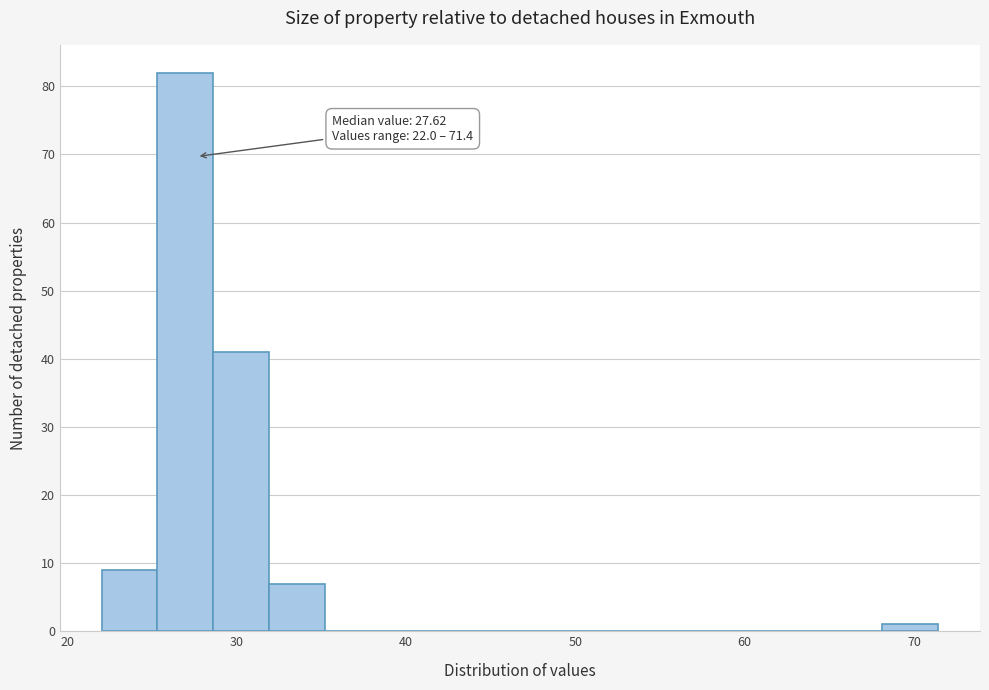

Around what value on the x-axis is the tallest bar? Give the approximate position of its centre, as read against the axis.

27